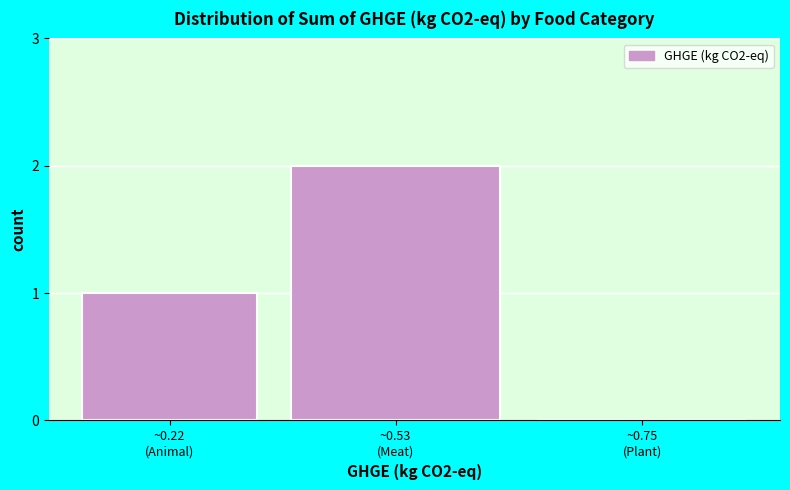

What is the sum of all values?

3